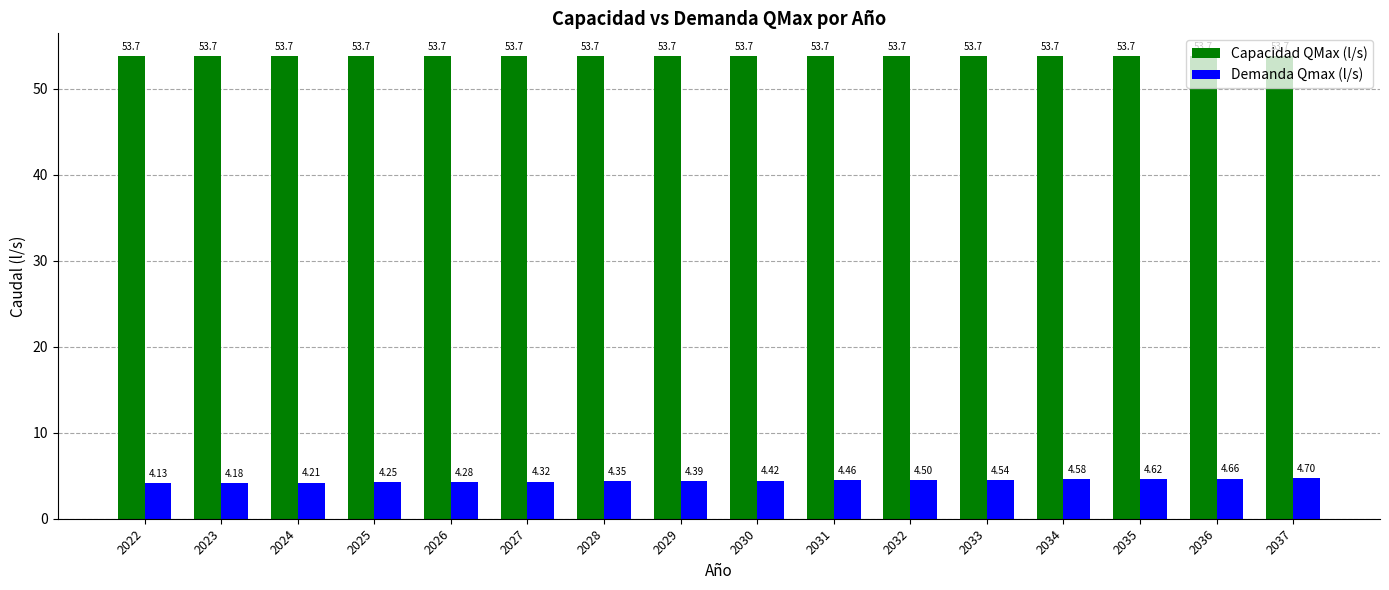

What is the difference between the second highest and second lowest values in the Demanda Qmax (l/s) series?

0.5